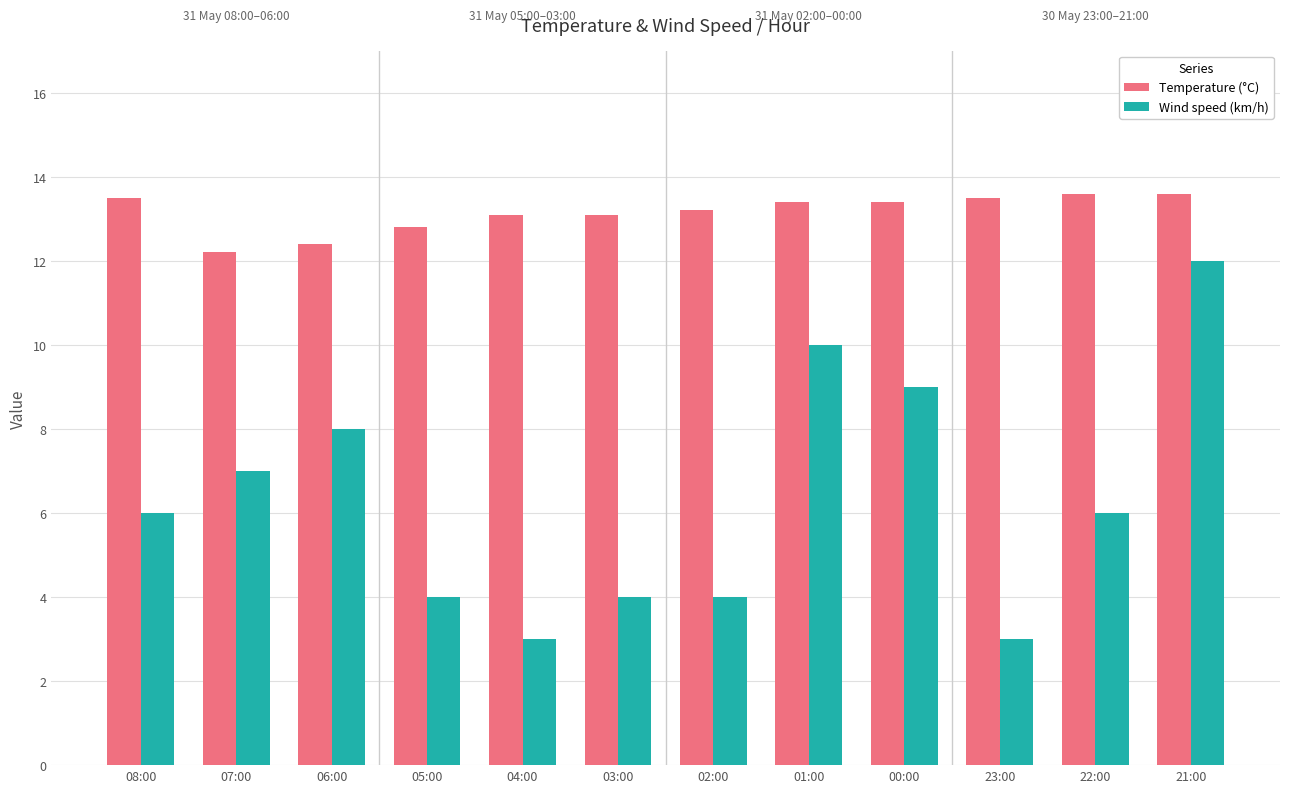

Which series has the widest spread of values?

Wind speed (km/h)